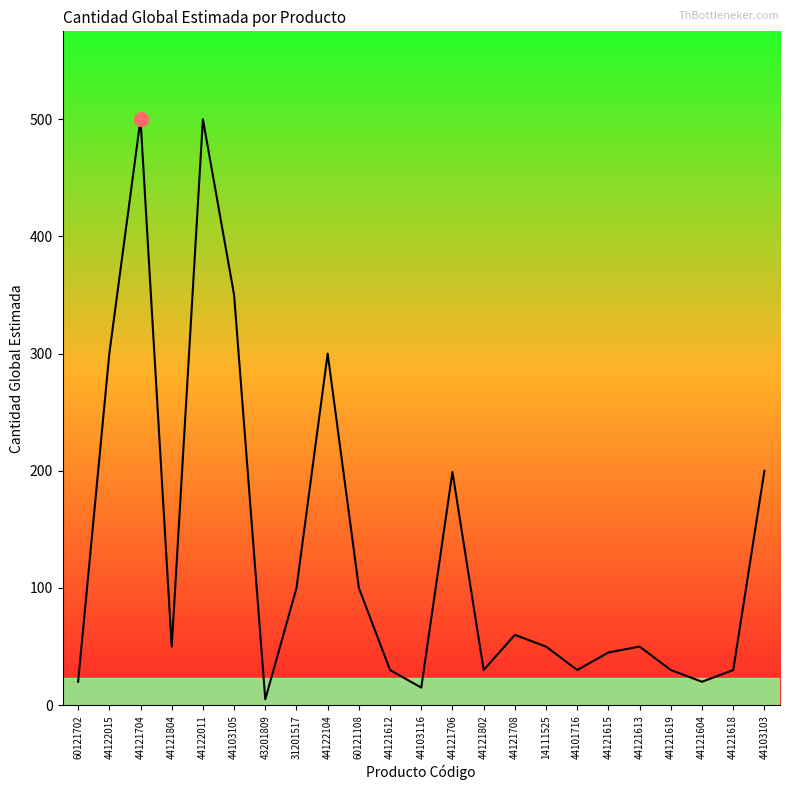

What is the ratio of the value at 44121619 to the value at 44121613?

0.6